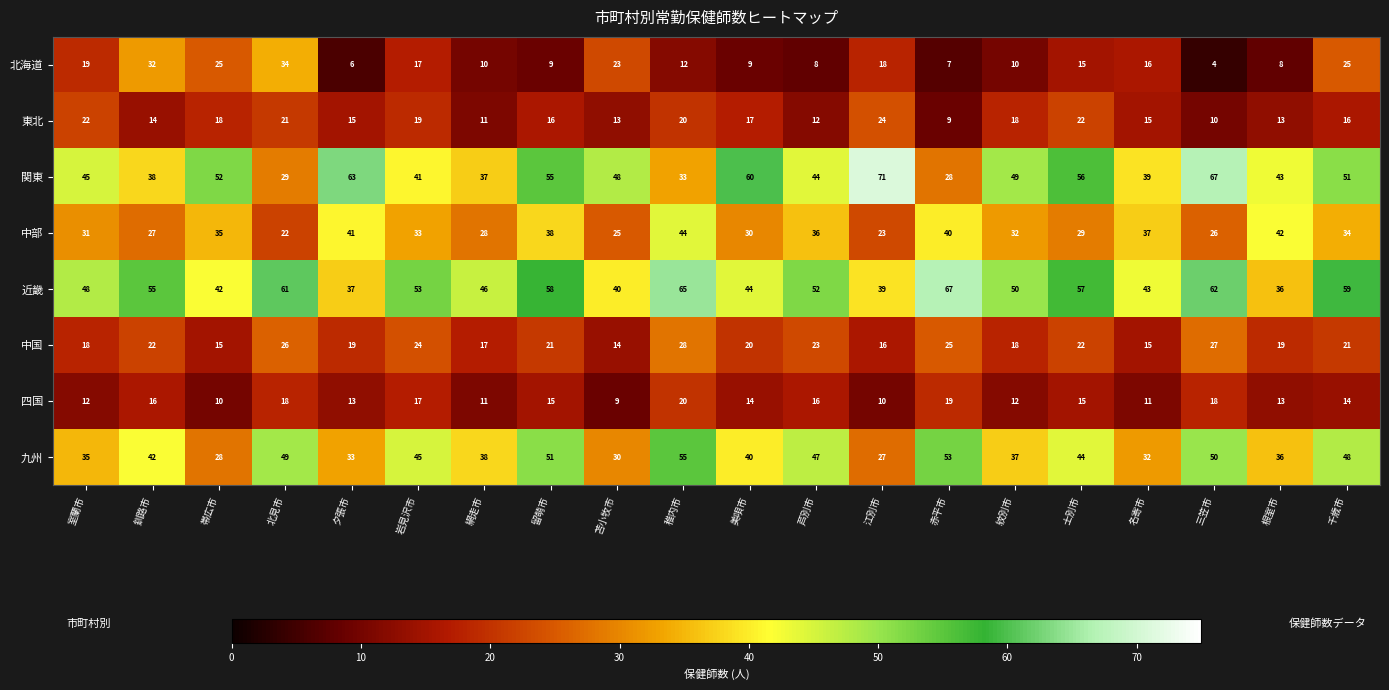

Is it true that 九州 equals 47 at 帯広市?

False